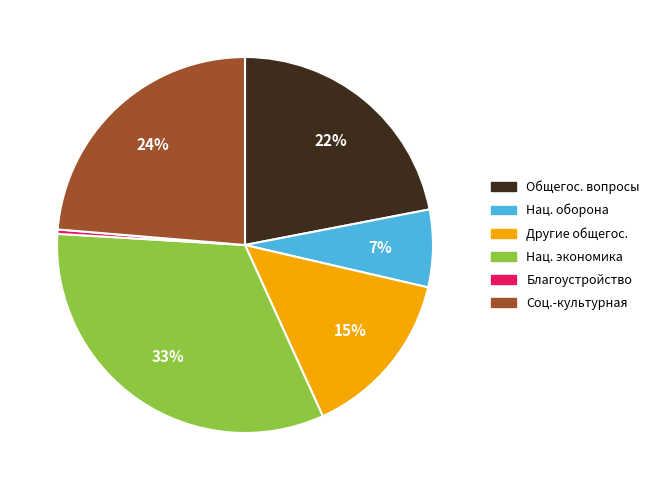

To the nearest percent, what is the average slice percentage?

17%